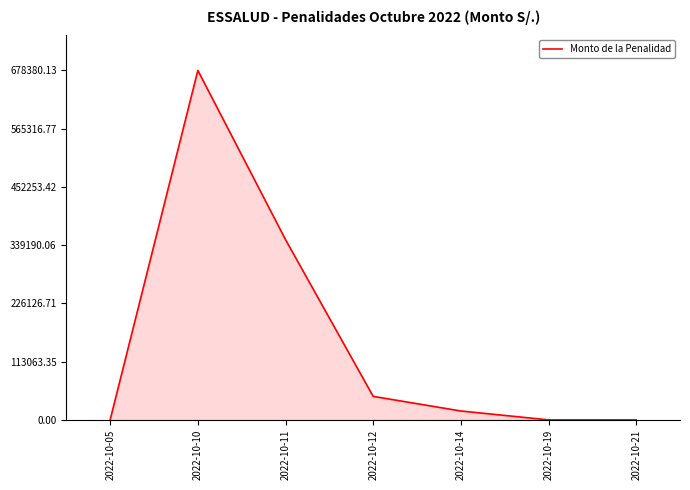

What is the sum of all values?

1091973.9